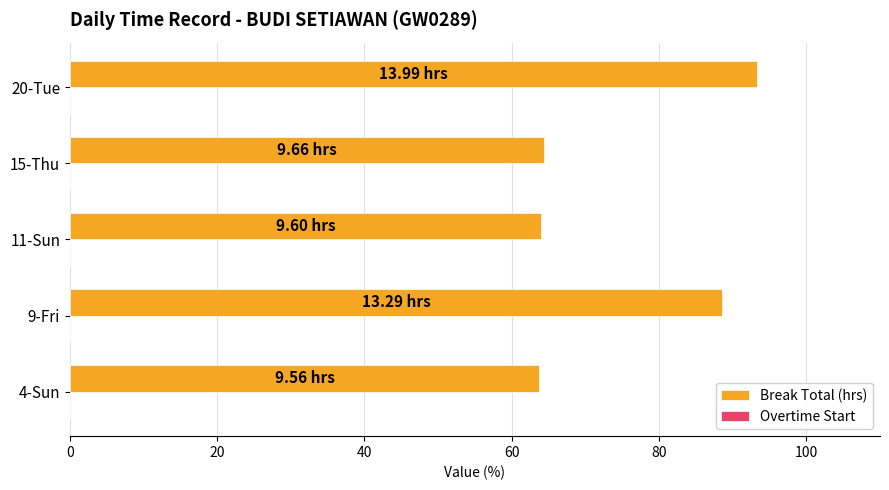

Between 20-Tue and 11-Sun, which is larger?

20-Tue